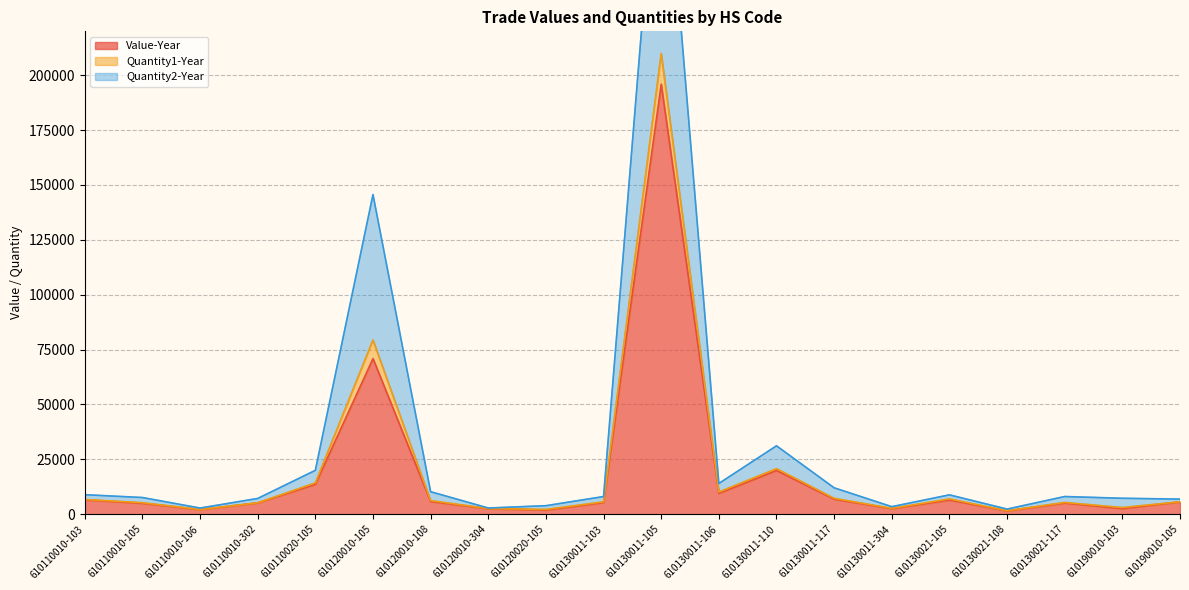

What is the average value of the Value-Year series?

18728